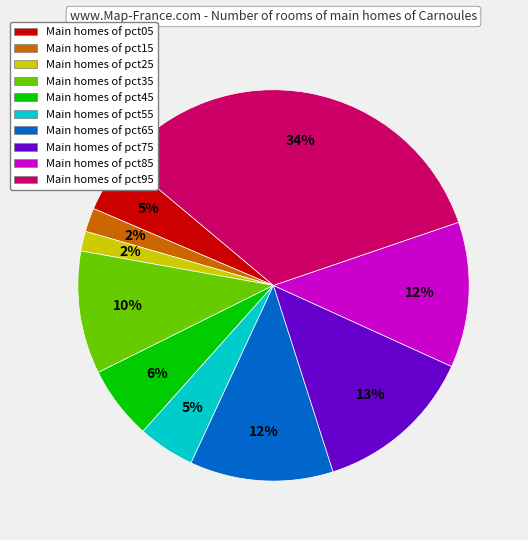

To the nearest percent, what is the difference between the largest and smallest slice percentages?

32%